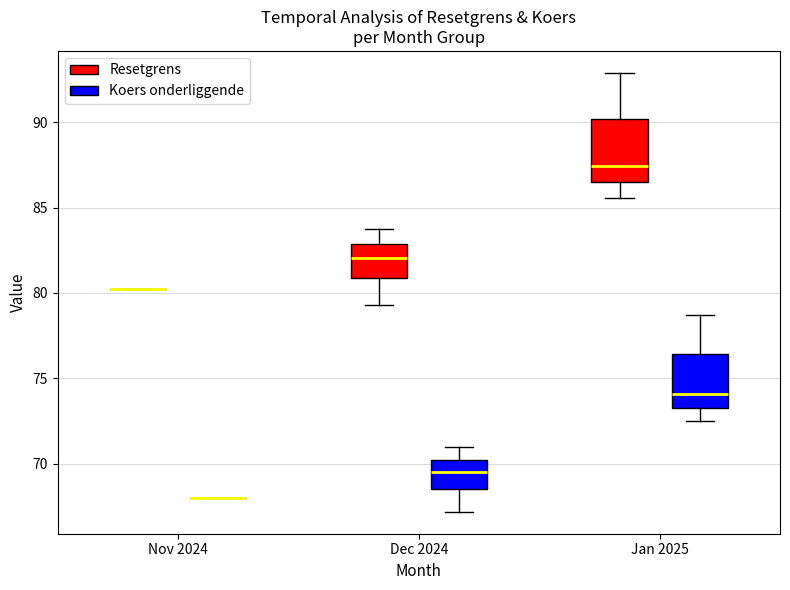

Reading left to right, transcribe this box plot: for each box, give where its median line is, the range the box spans, and where its two whiskers end, as read against the y-axis. The values are not printed on the chart, so give them approximately, as read against the axis.

Nov 2024 (Resetgrens): box collapsed to a line at 80.0, whiskers 80.0 to 80.0
Nov 2024 (Koers onderliggende): box collapsed to a line at 68.0, whiskers 68.0 to 68.0
Dec 2024 (Resetgrens): median 82.0, box 81.0 to 83.0, whiskers 79.5 to 84.0
Dec 2024 (Koers onderliggende): median 69.5, box 68.5 to 70.0, whiskers 67.0 to 71.0
Jan 2025 (Resetgrens): median 87.5, box 86.5 to 90.0, whiskers 85.5 to 93.0
Jan 2025 (Koers onderliggende): median 74.0, box 73.5 to 76.5, whiskers 72.5 to 78.5